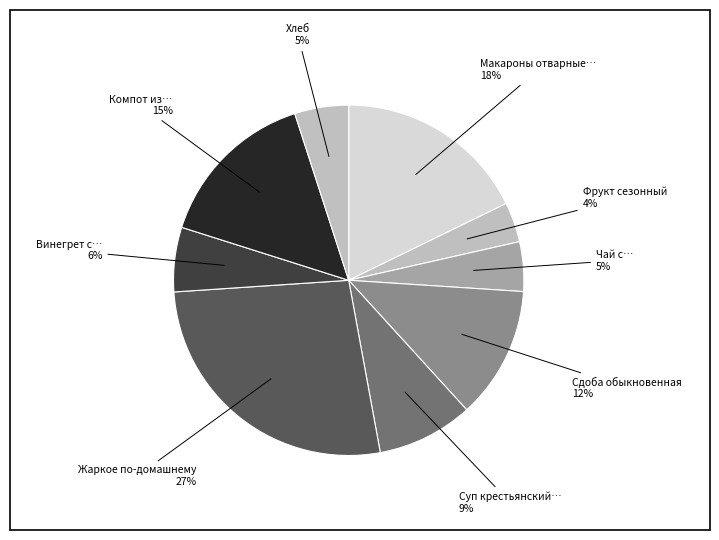

To the nearest percent, what is the average slice percentage?

11%